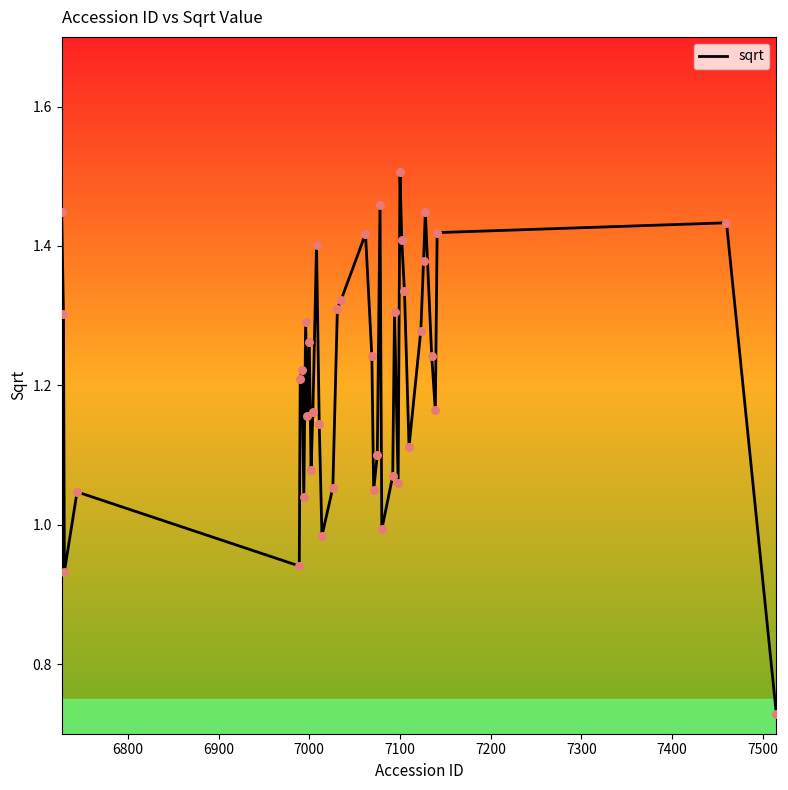

What is the difference between the maximum and minimum values?

0.8